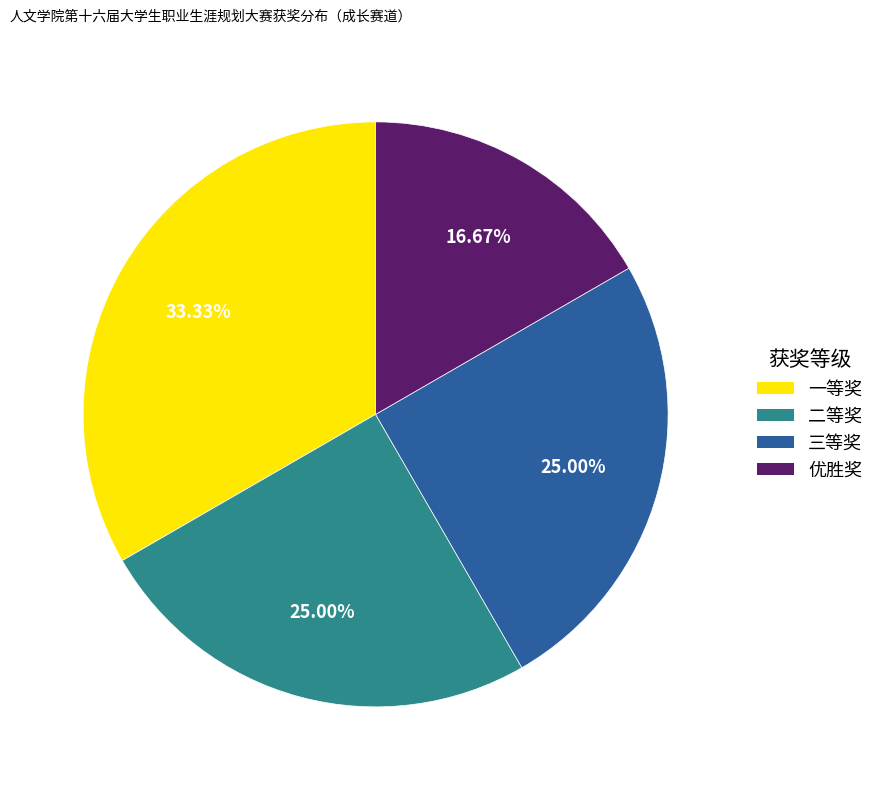

What is the ratio of the value at 二等奖 to the value at 三等奖?

1.0